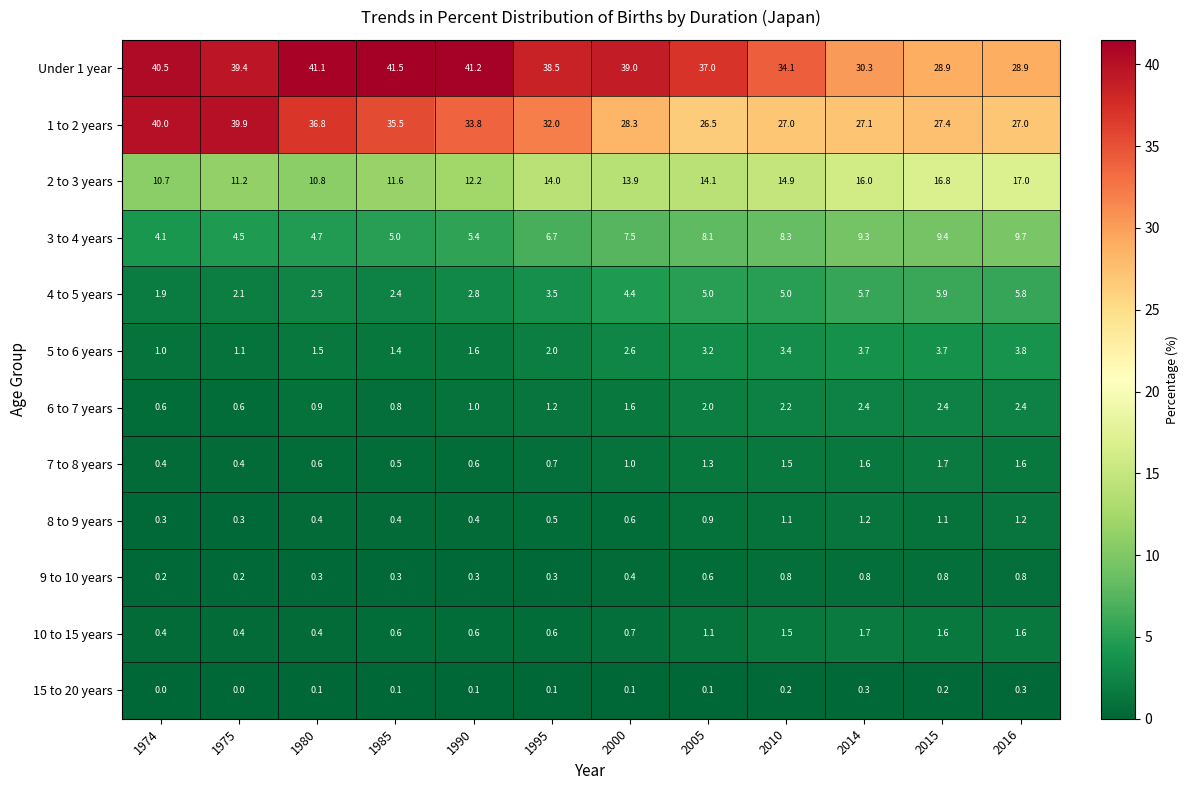

Count the 6 to 7 years values in the range 0 to 2.

8